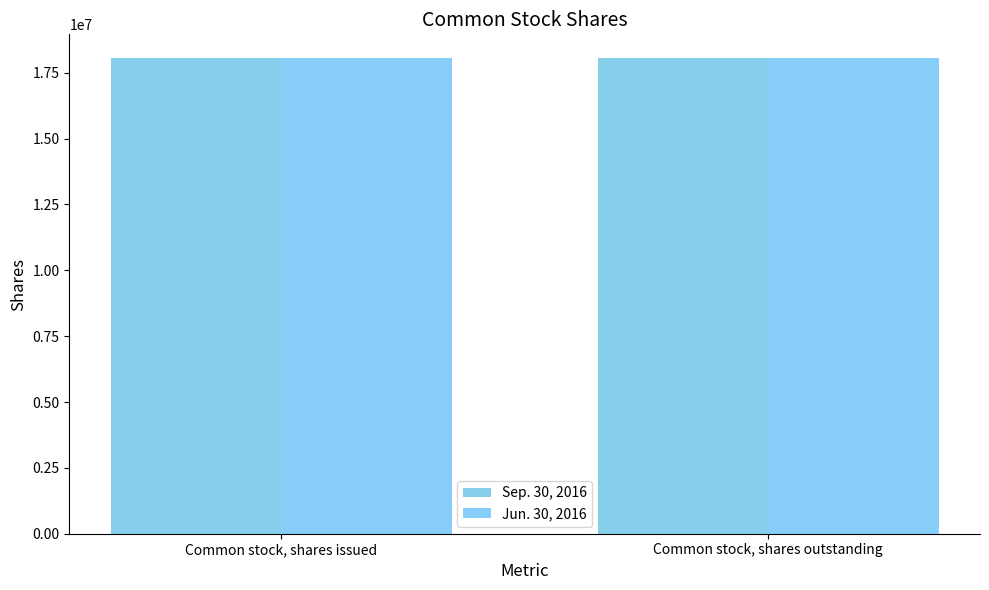

Reading left to right, what are all the values shown in this chart?

Sep. 30, 2016: Common stock, shares issued=18058000	Common stock, shares outstanding=18053000
Jun. 30, 2016: Common stock, shares issued=18053000	Common stock, shares outstanding=18048000